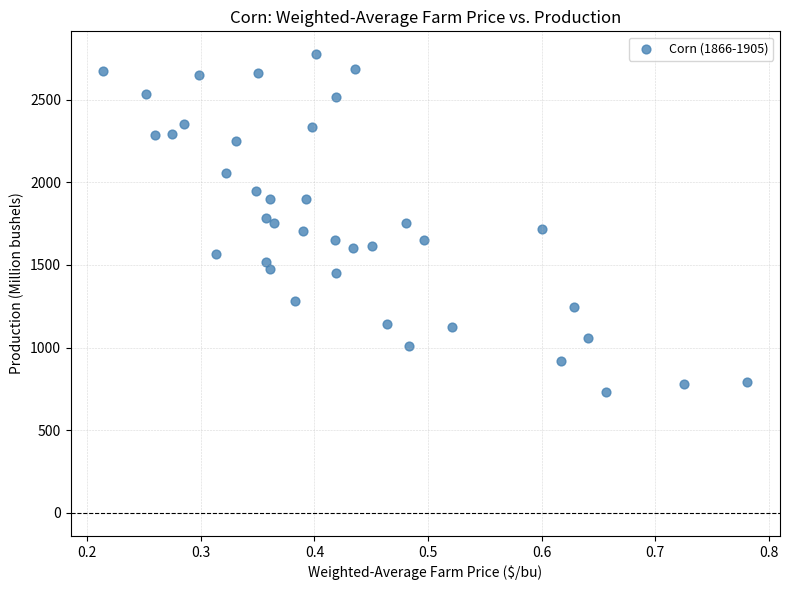

What is the range of Y values (max minus min)?

2043.1